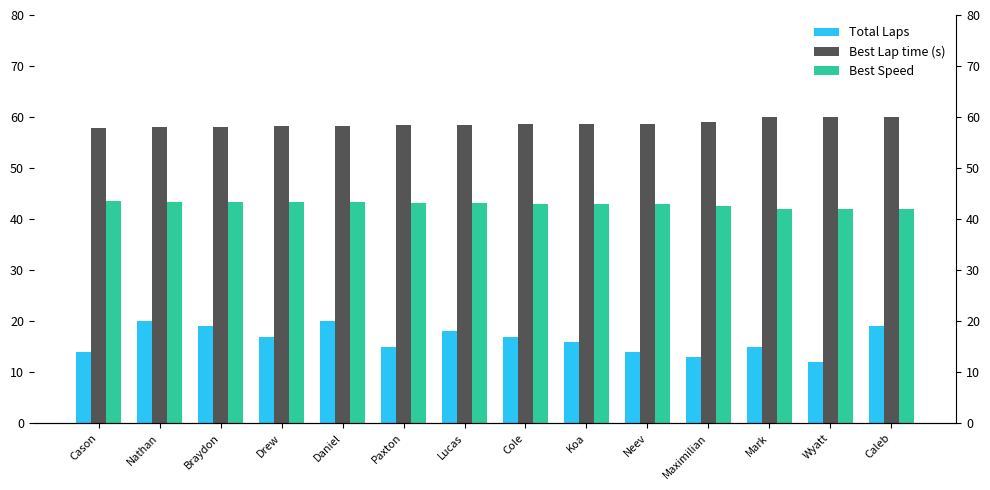

What is the total value across all series at Drew?

118.5